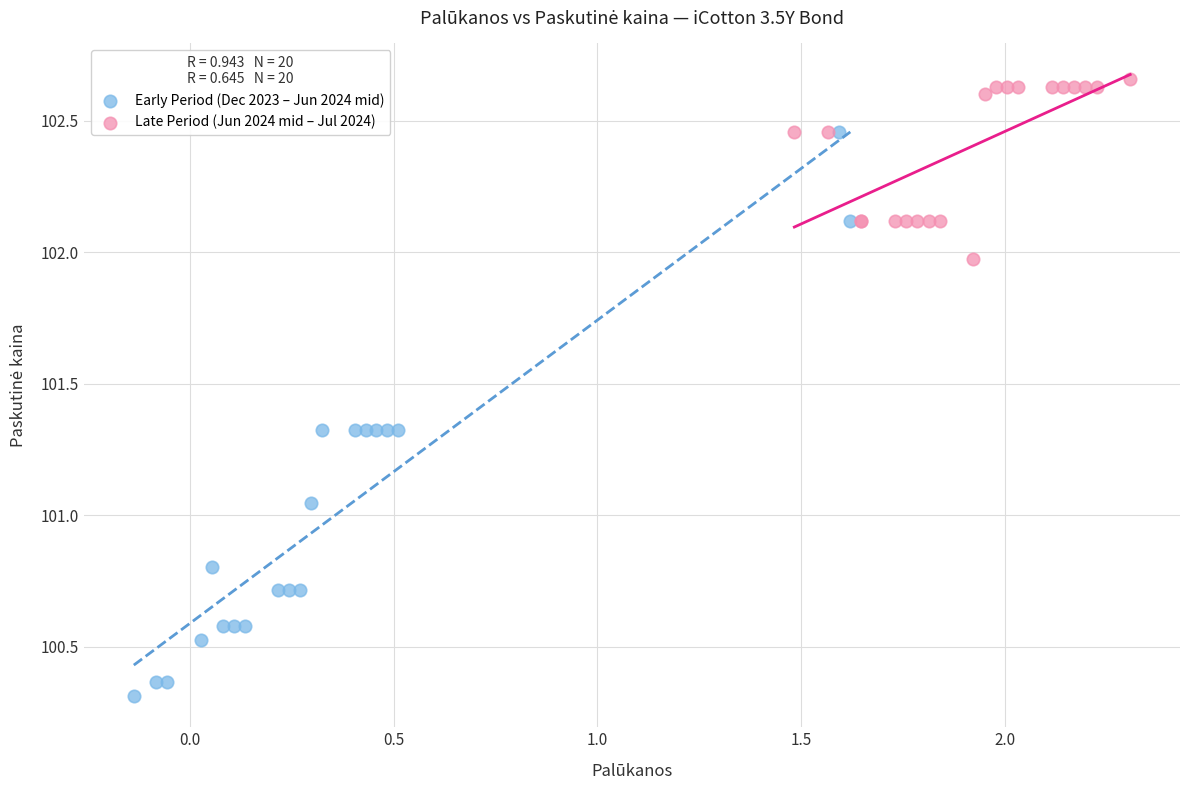

What are all the series names shown in the legend?

Early Period (Dec 2023 – Jun 2024 mid), Late Period (Jun 2024 mid – Jul 2024)